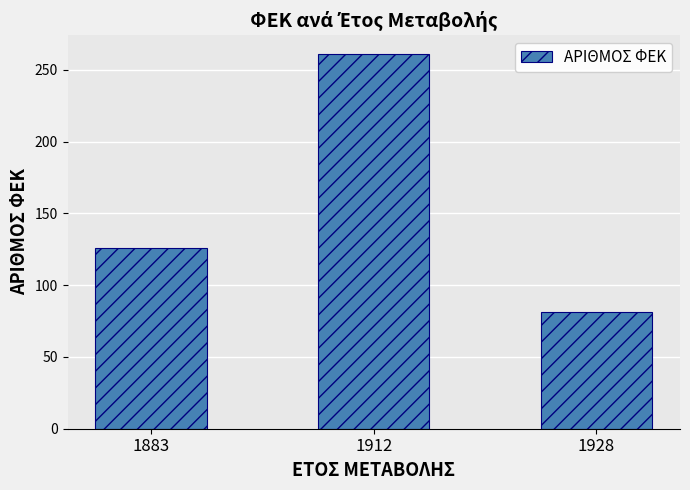

Reading left to right, extract all data points from this chart.

126	261	81